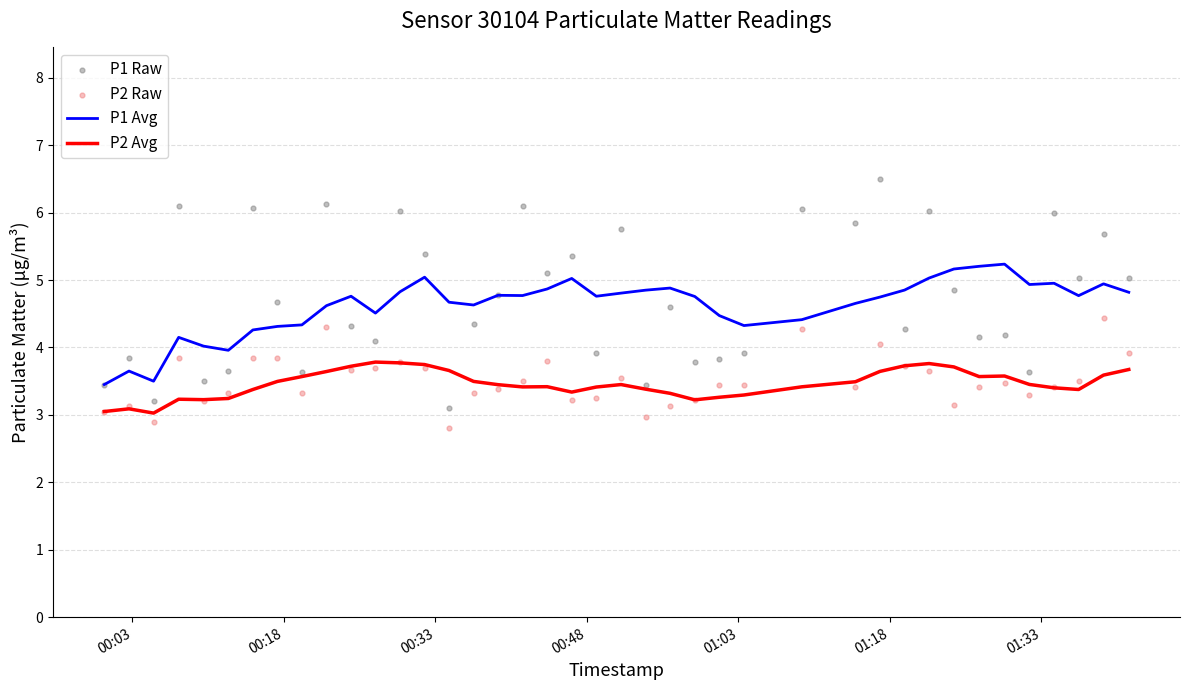

True or false: P1 Avg and P2 Avg cross at least once.

False